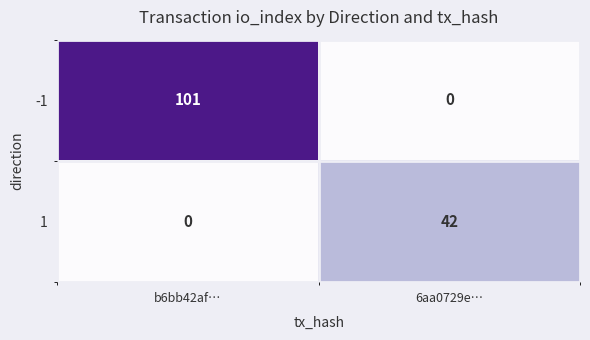

What is the sum of the 1 values at b6bb42af… and 6aa0729e…?

42